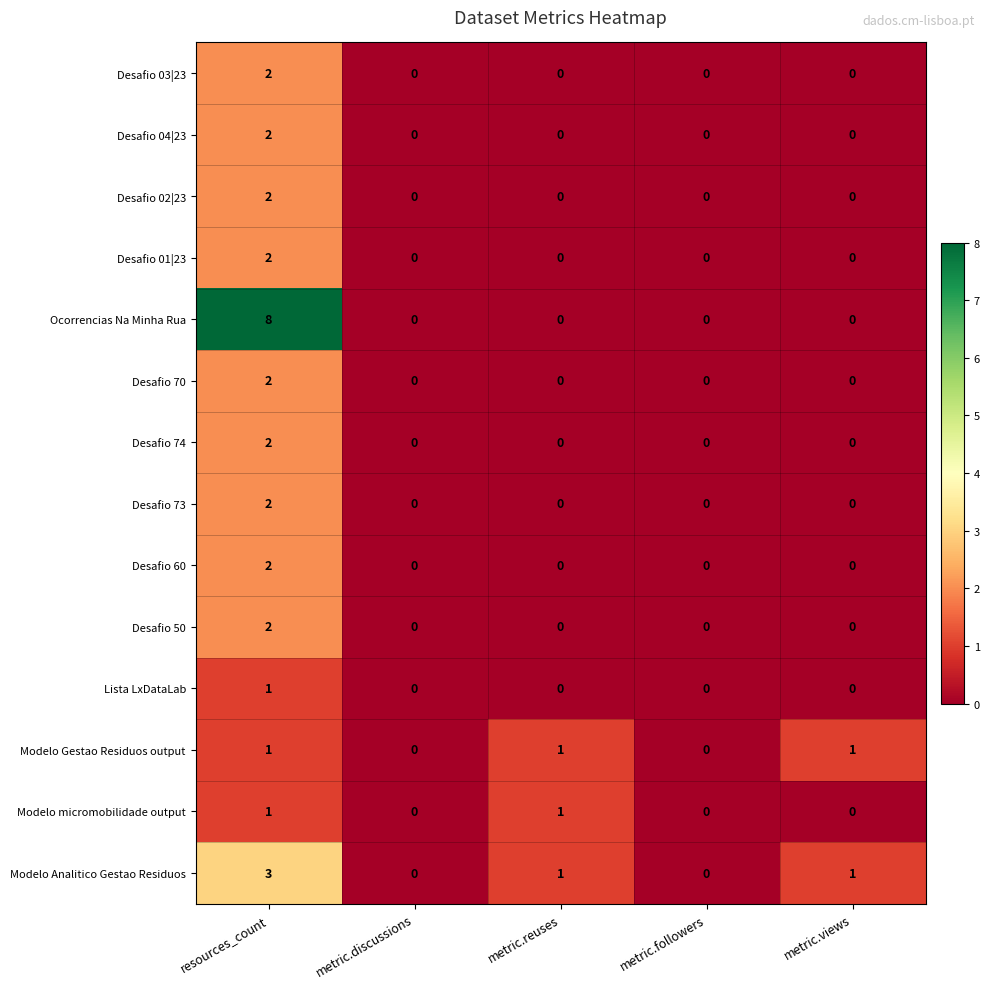

At which category is the sum across all series the highest?

resources_count